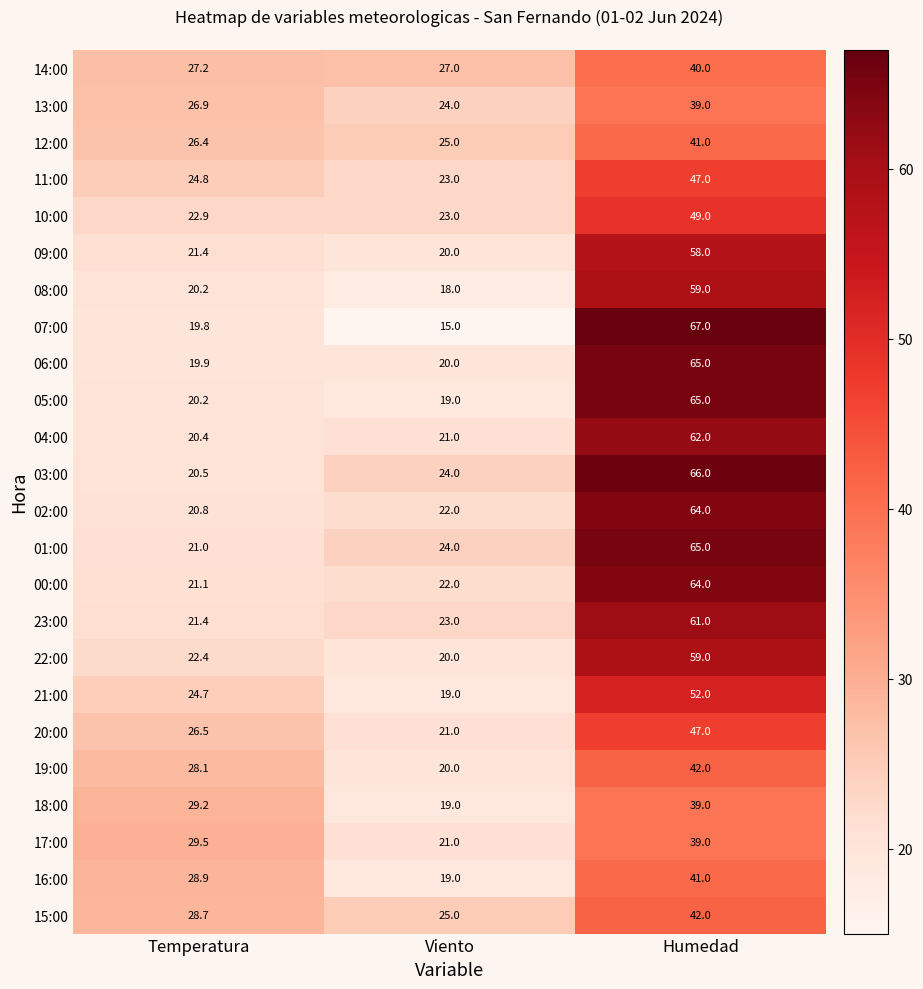

What is the sum of all 09:00 values?

99.4